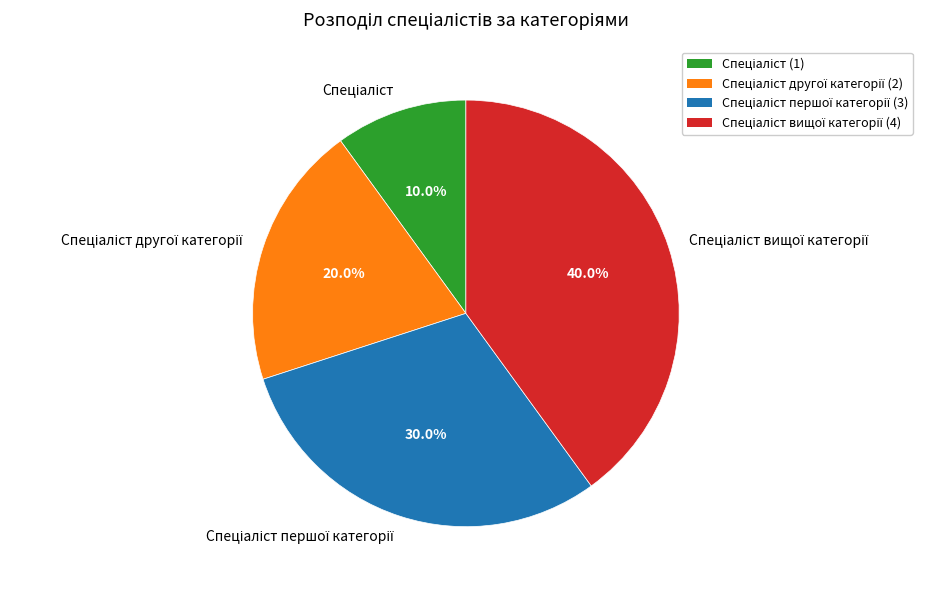

Does any single category account for the majority?

No